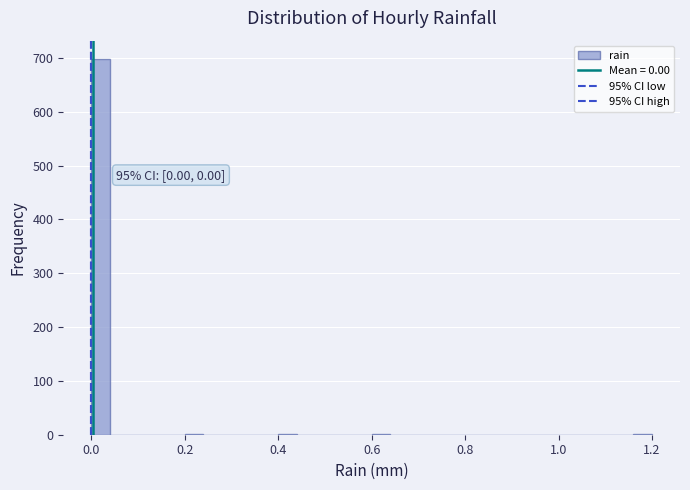

Read against the x-axis, roughly where is the centre of the tallest bar?

0.02